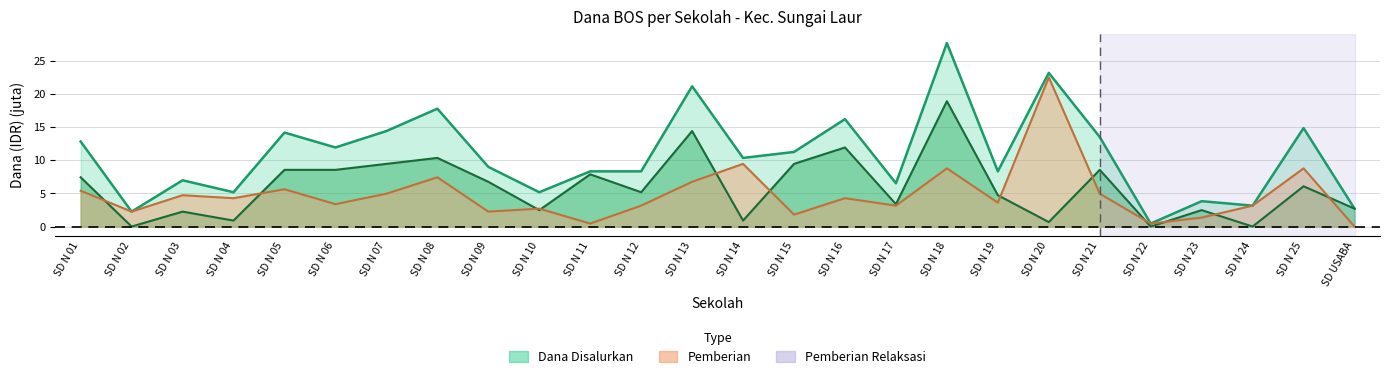

What is the sum of all Pemberian values?

153.9